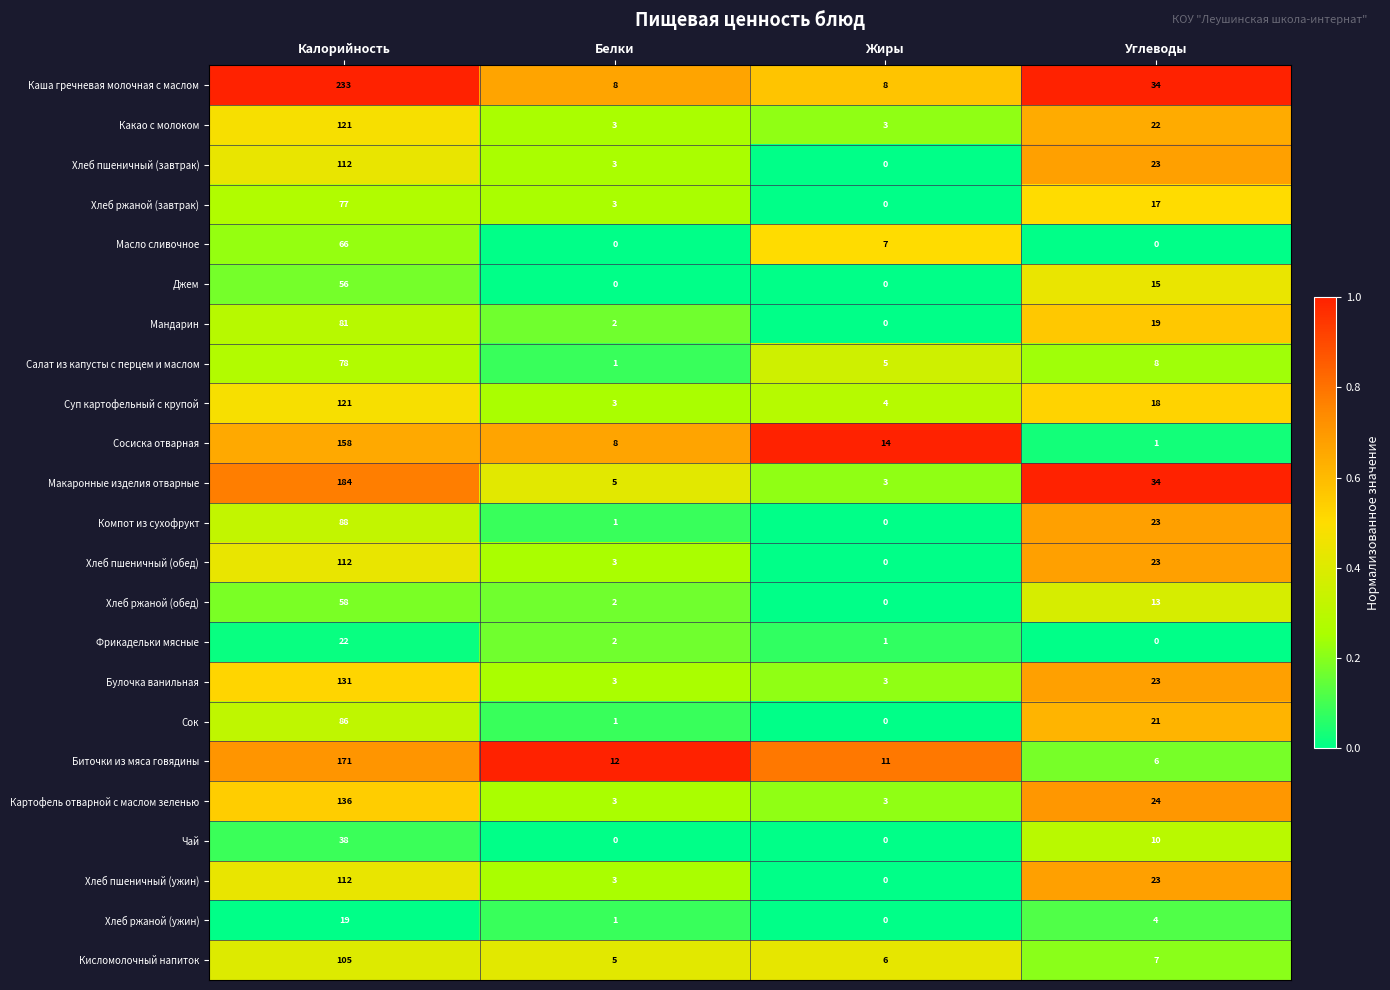

Between Калорийность and Углеводы, which series saw the biggest shift?

Каша гречневая молочная с маслом